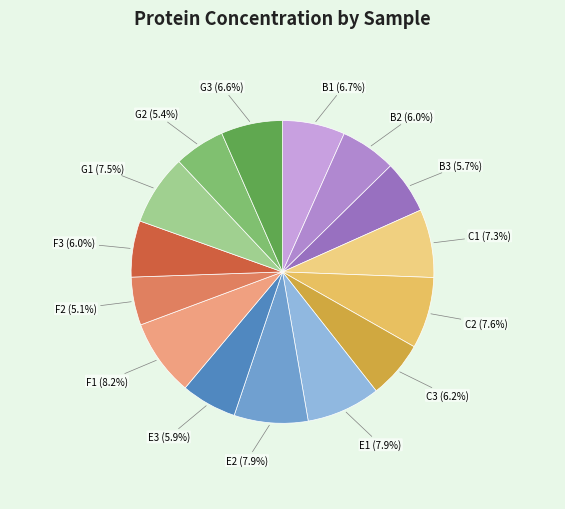

Approximately how many times larger is the value at F1 compared to F3?

1.4